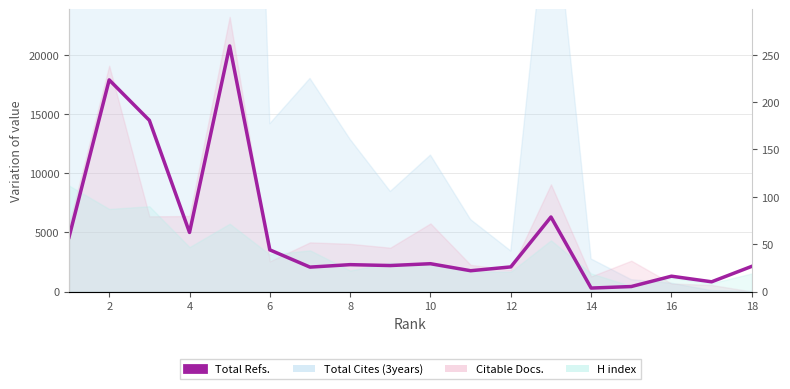

Does the chart display data point markers on the line(s)?

No